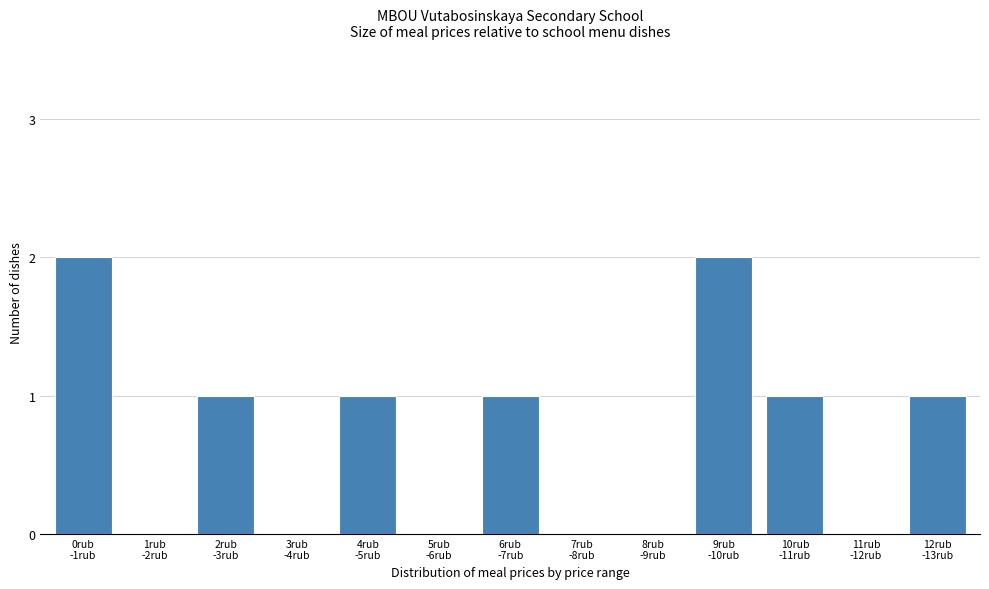

What is the sum of all values?

9